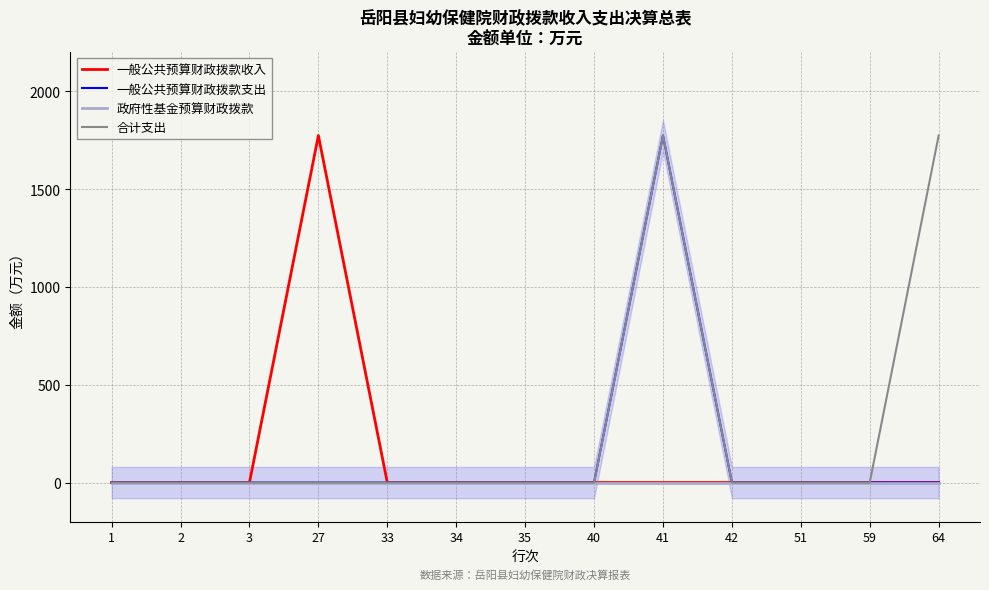

The value of 合计支出 at 35 is 0.0. True or false?

True